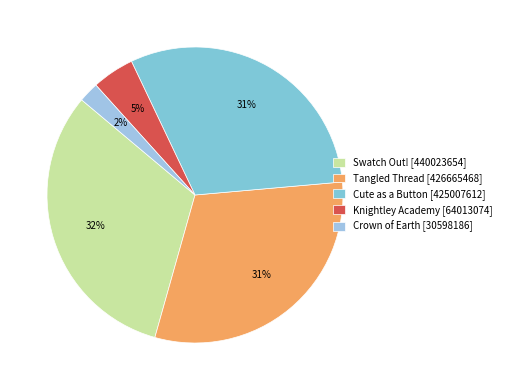

To the nearest percent, what is the difference between the largest and smallest slice percentages?

30%